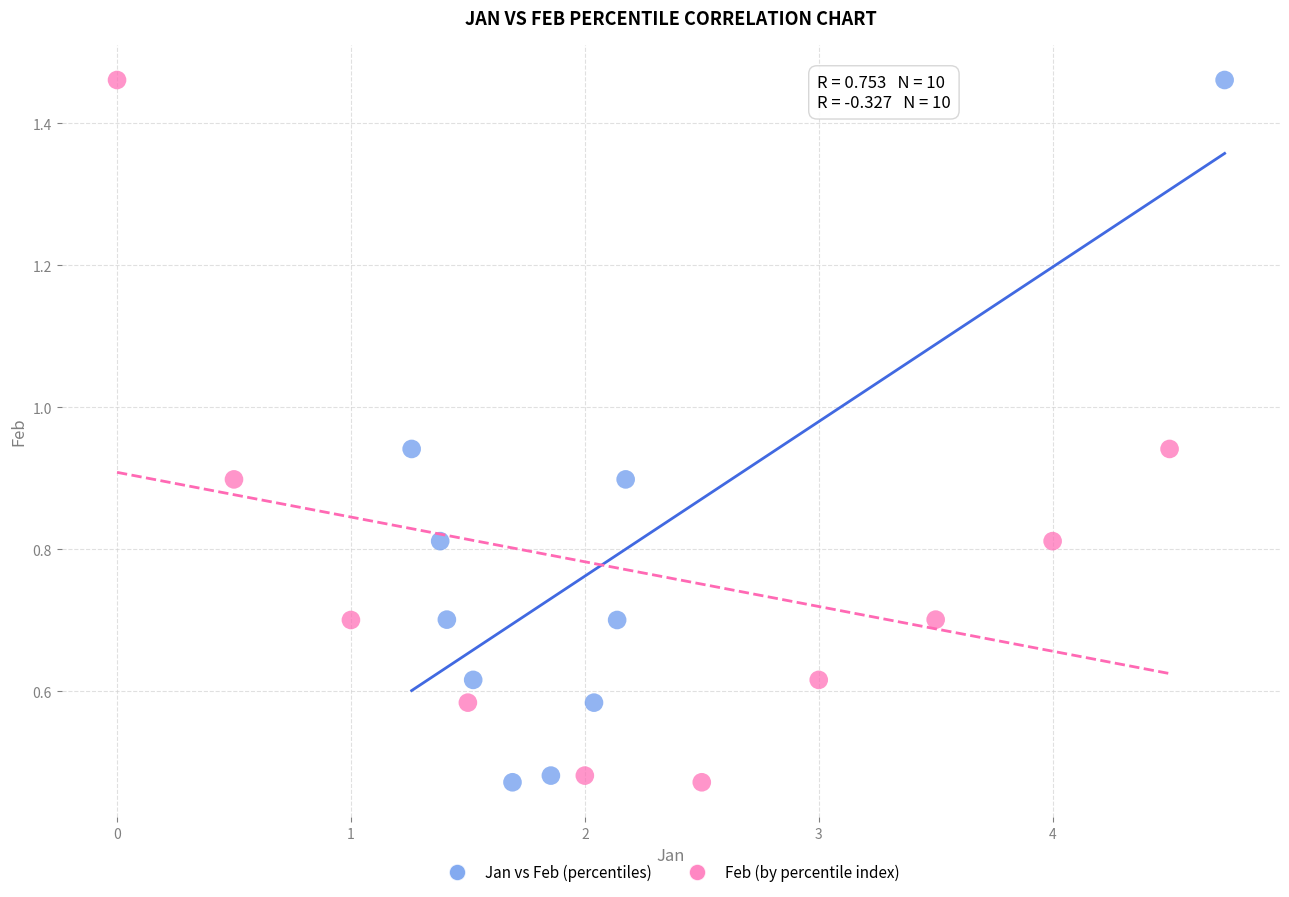

What are all the series names shown in the legend?

Jan vs Feb (percentiles), Feb (by percentile index)